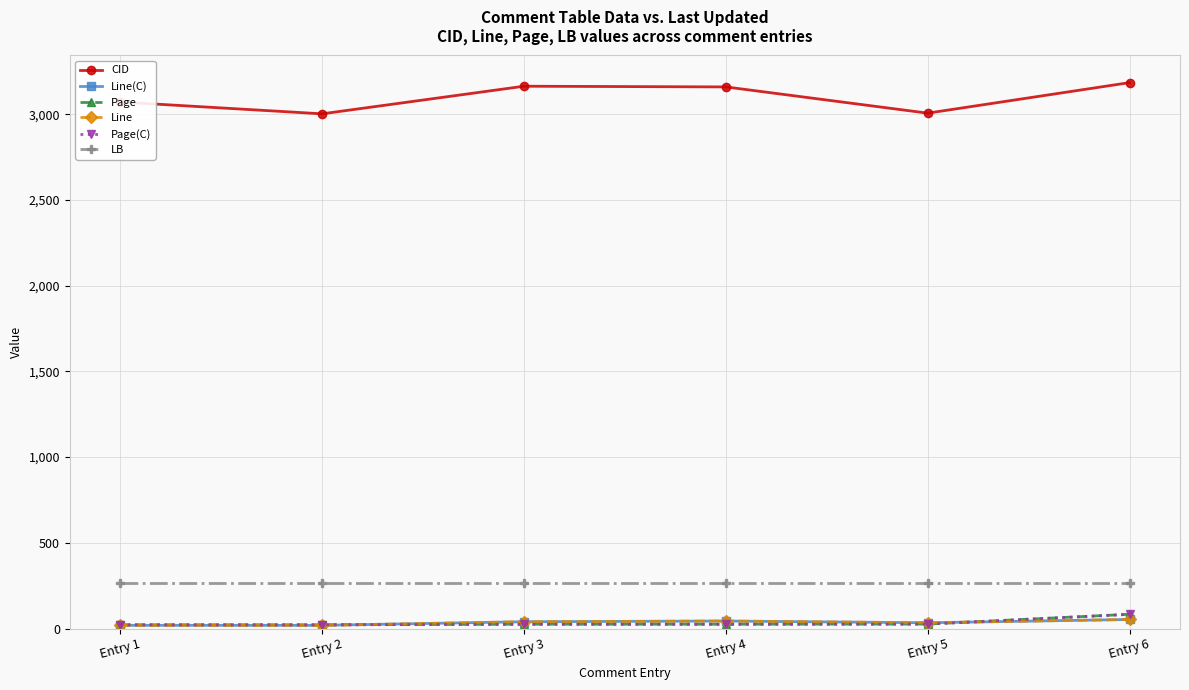

Is this an area chart (filled region under the line)?

No